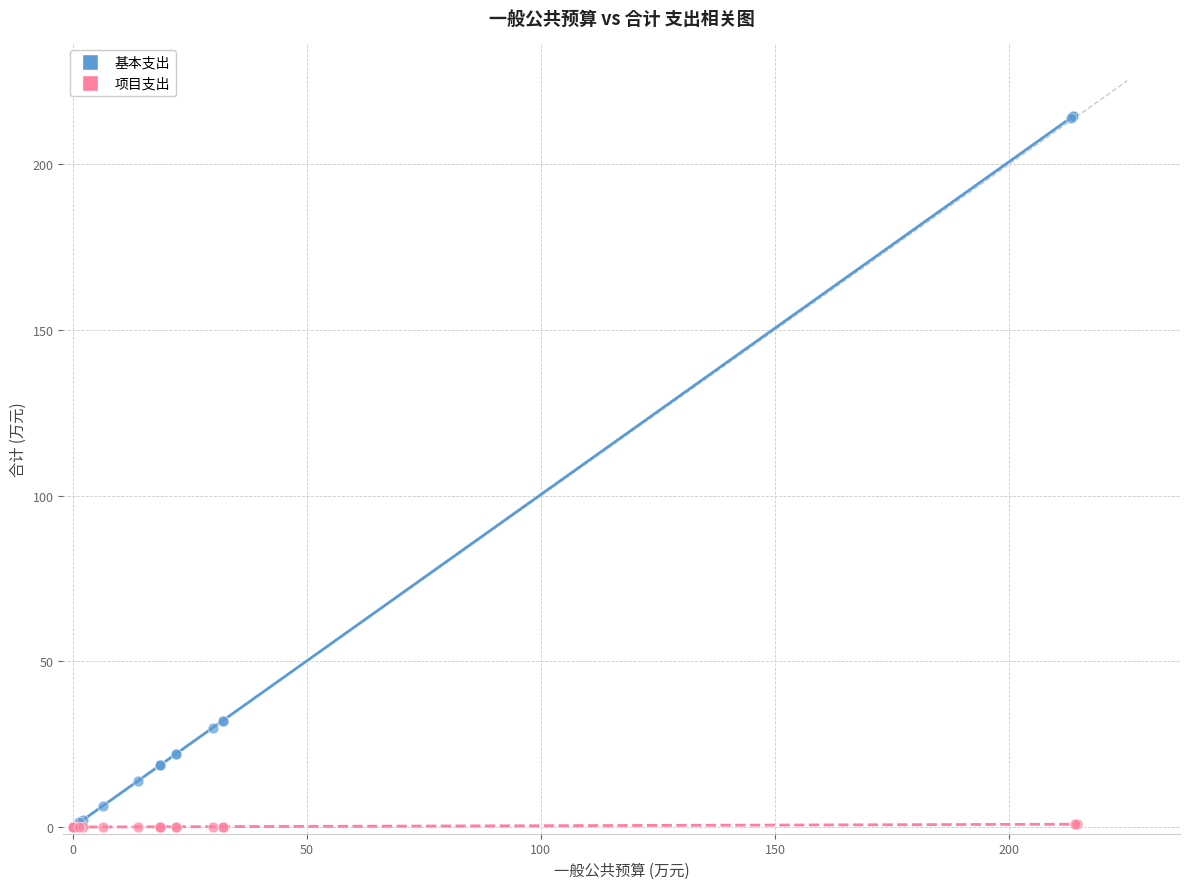

Which series has the widest spread of Y values?

基本支出